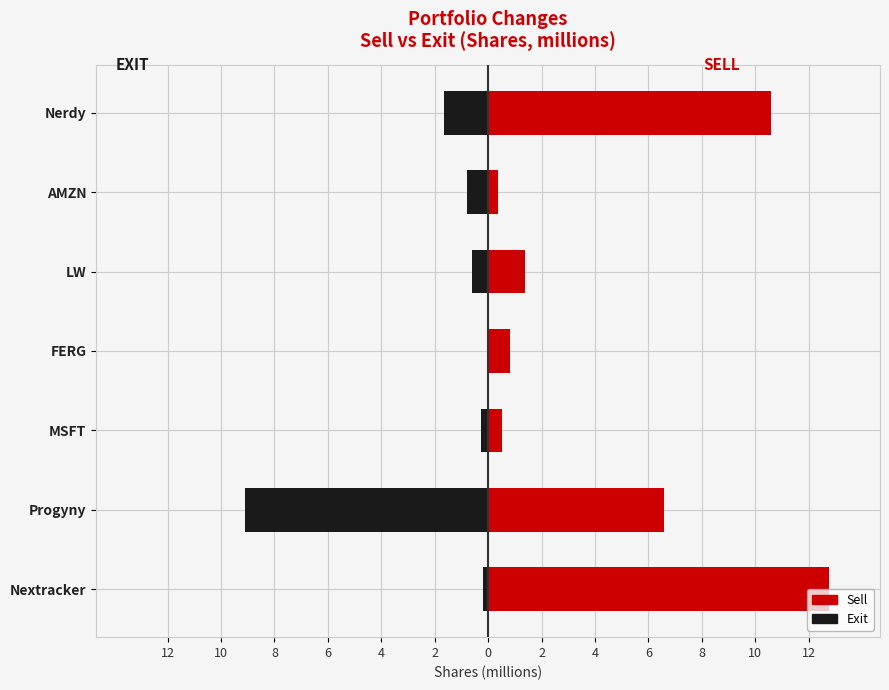

How many values in the Sell series exceed 1?

4